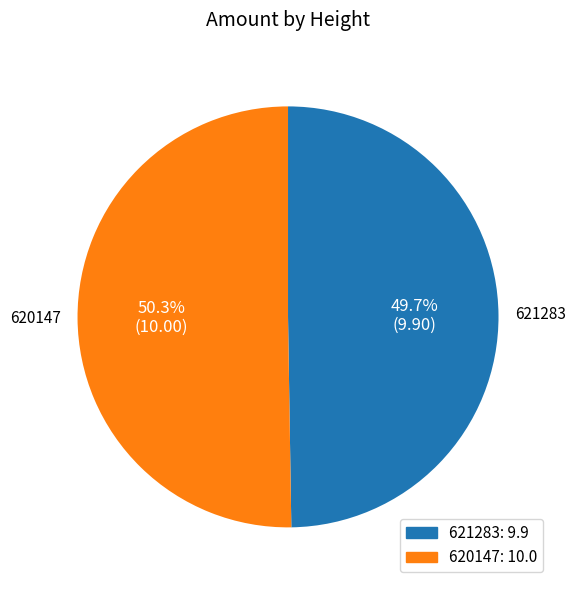

The 621283 slice represents 50% of the pie. True or false?

True